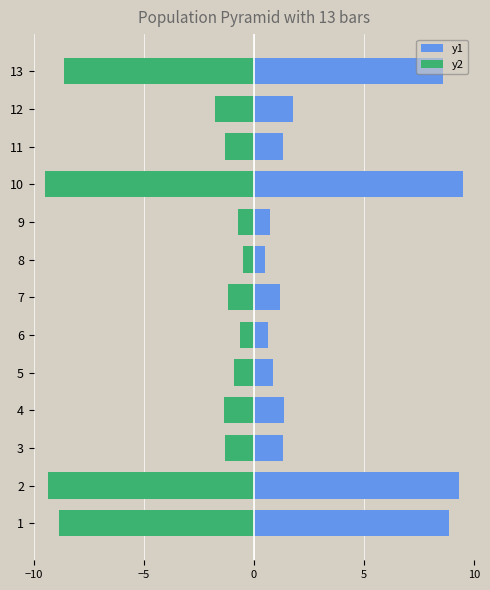

Which series has the largest range (max minus min)?

y1